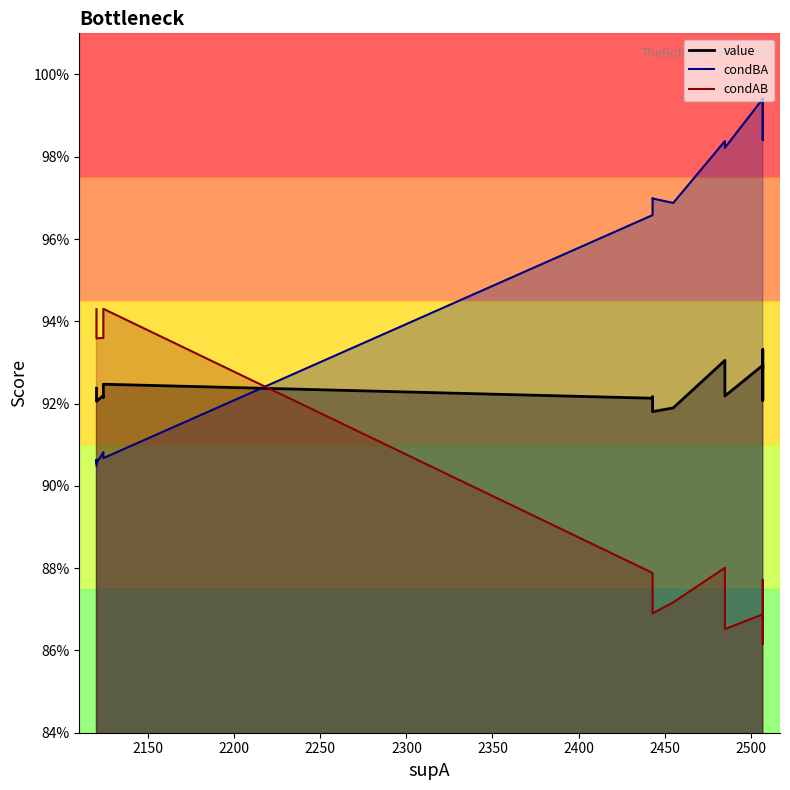

How many categories are shown in the chart?

20